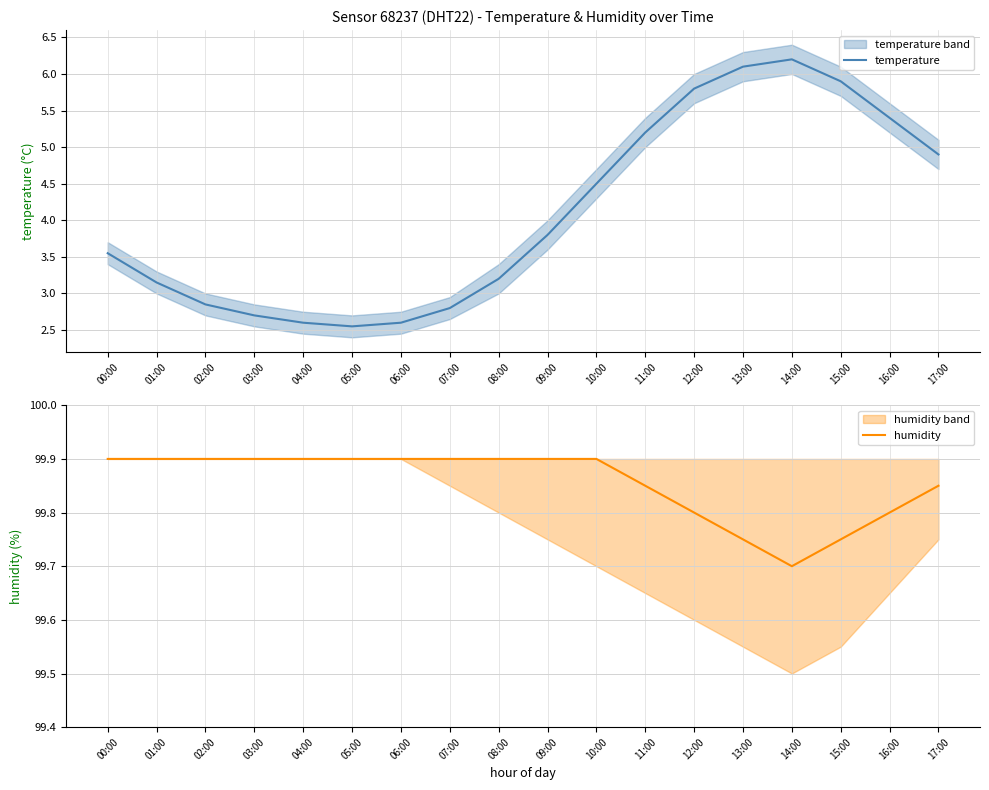

Where is the first local minimum for humidity?

14:00